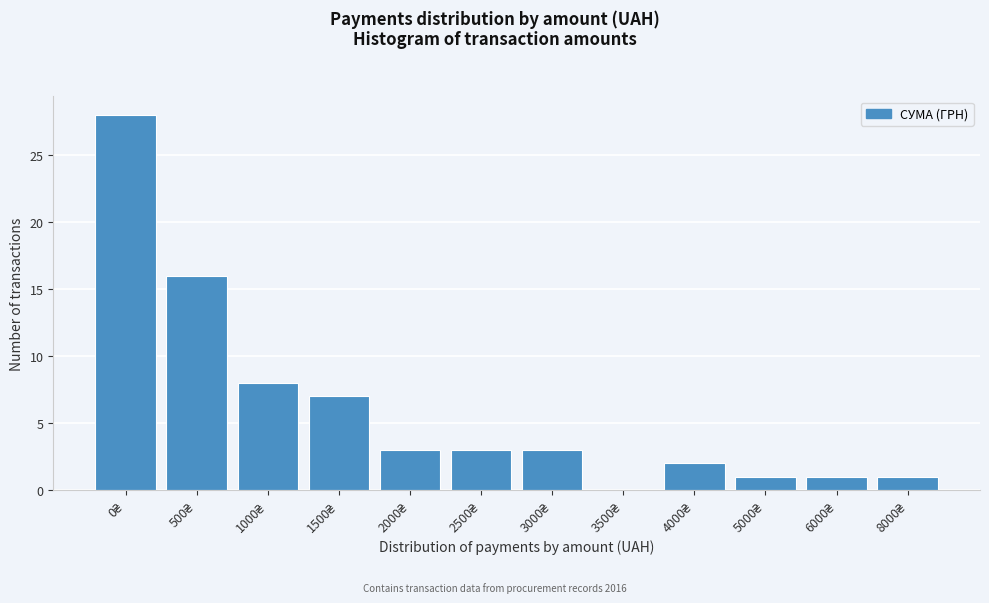

What is the sum of all values?

73